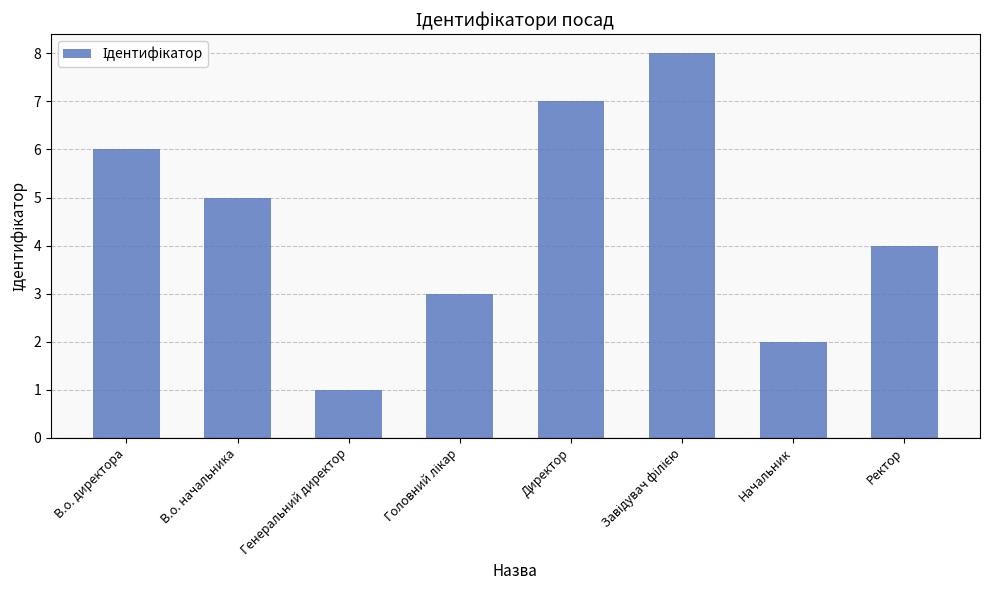

The value at Генеральний директор is 2. True or false?

False